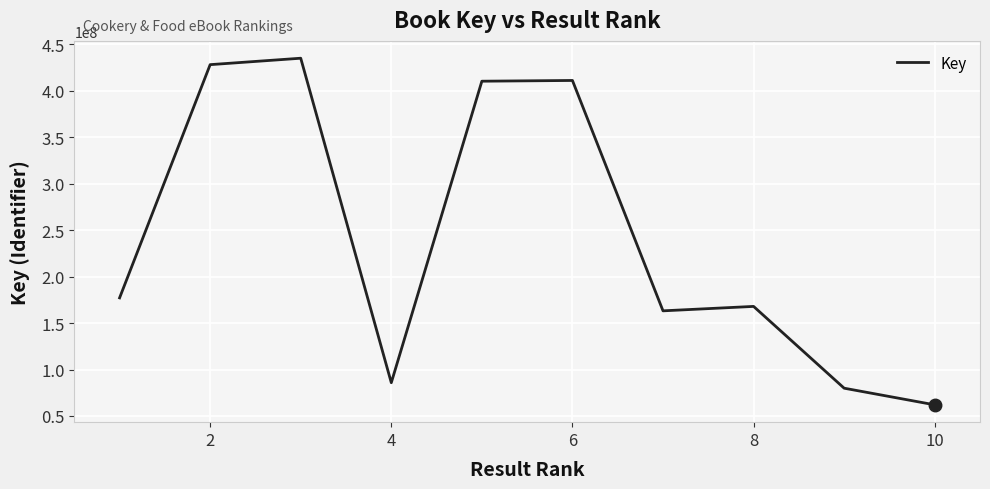

What is the smallest value displayed?

61977625